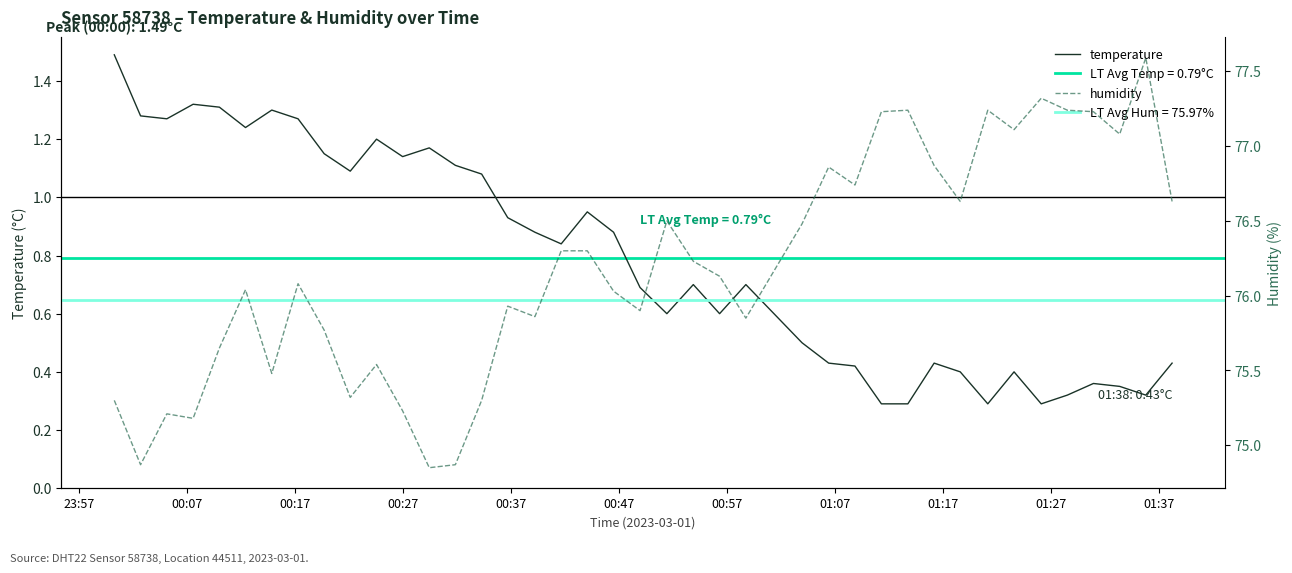

Reading right to left, extract all data points from this chart.

temperature: 0.4	0.3	0.3	0.4	0.3	0.3	0.4	0.3	0.4	0.4	0.3	0.3	0.4	0.4	0.5	0.7	0.6	0.7	0.6	0.7	0.9	0.9	0.8	0.9	0.9	1.1	1.1	1.2	1.1	1.2	1.1	1.1	1.3	1.3	1.2	1.3	1.3	1.3	1.3	1.5
humidity: 76.6	77.6	77.1	77.2	77.2	77.3	77.1	77.2	76.6	76.9	77.2	77.2	76.7	76.9	76.5	75.8	76.1	76.2	76.5	75.9	76.0	76.3	76.3	75.9	75.9	75.3	74.9	74.8	75.2	75.5	75.3	75.8	76.1	75.5	76.0	75.7	75.2	75.2	74.9	75.3